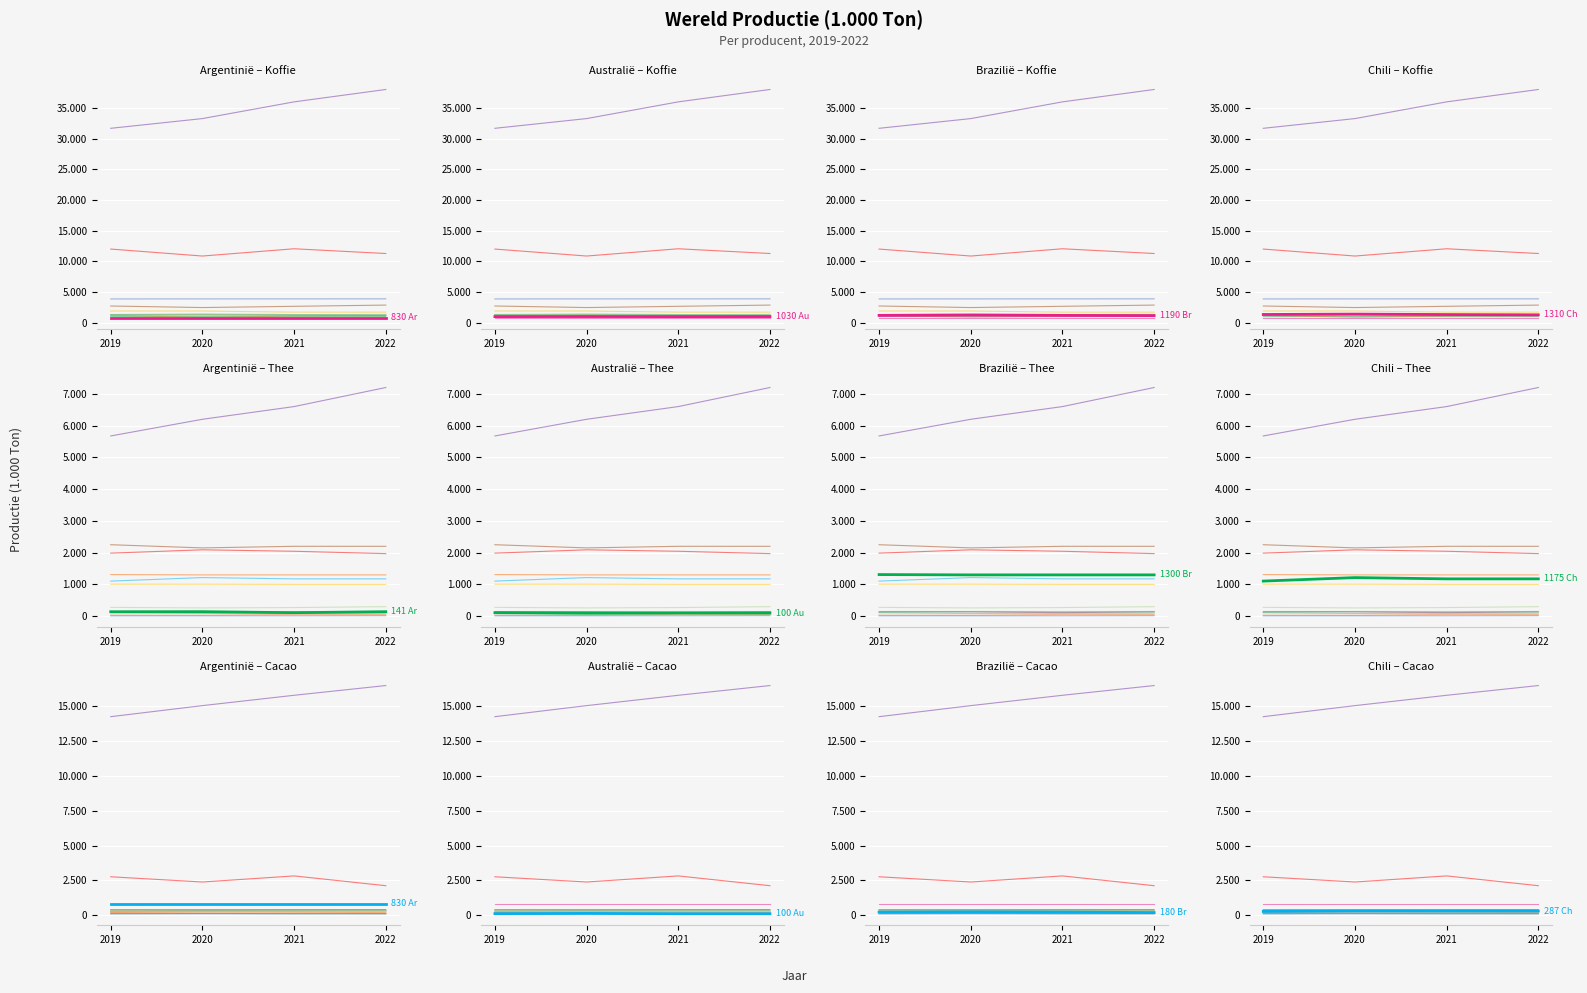

What is the difference between the second highest and second lowest values in the Koffie series?

10996